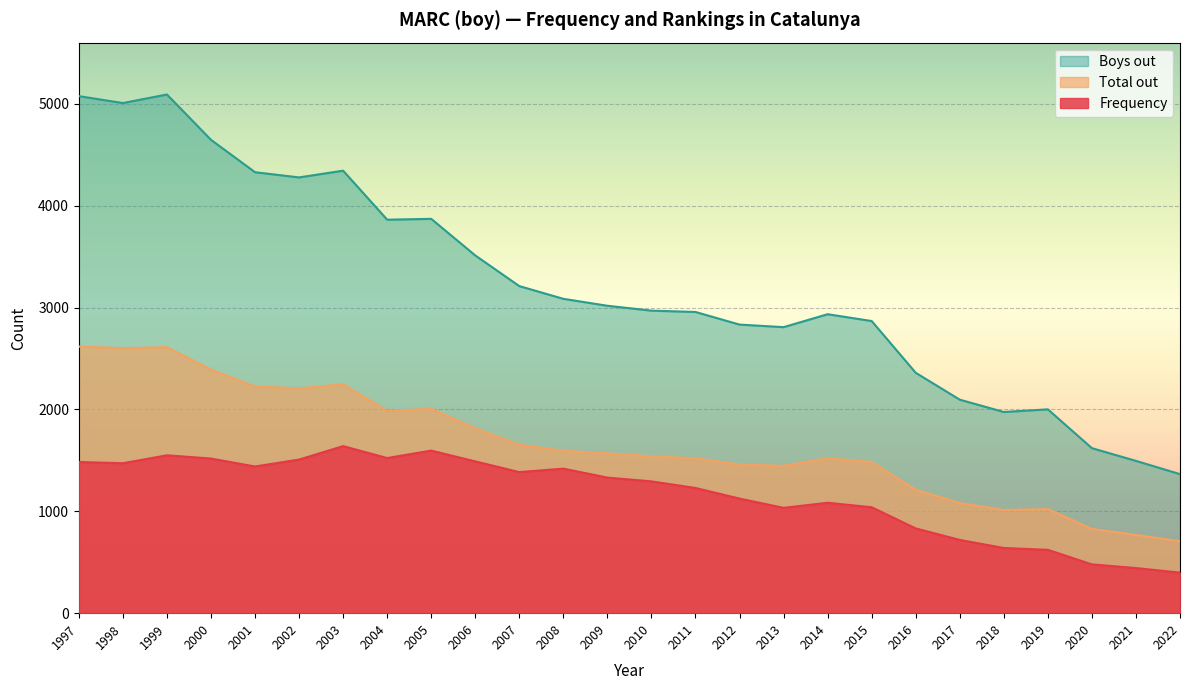

The value of Total out at 2005 is 3012. True or false?

False